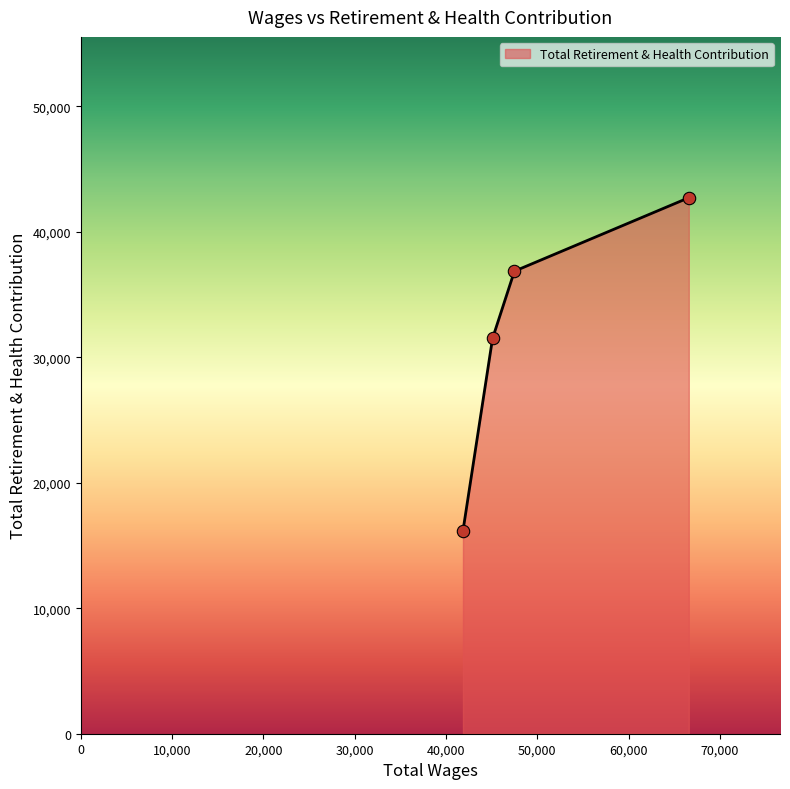

What is the difference between the maximum and minimum values?

26548